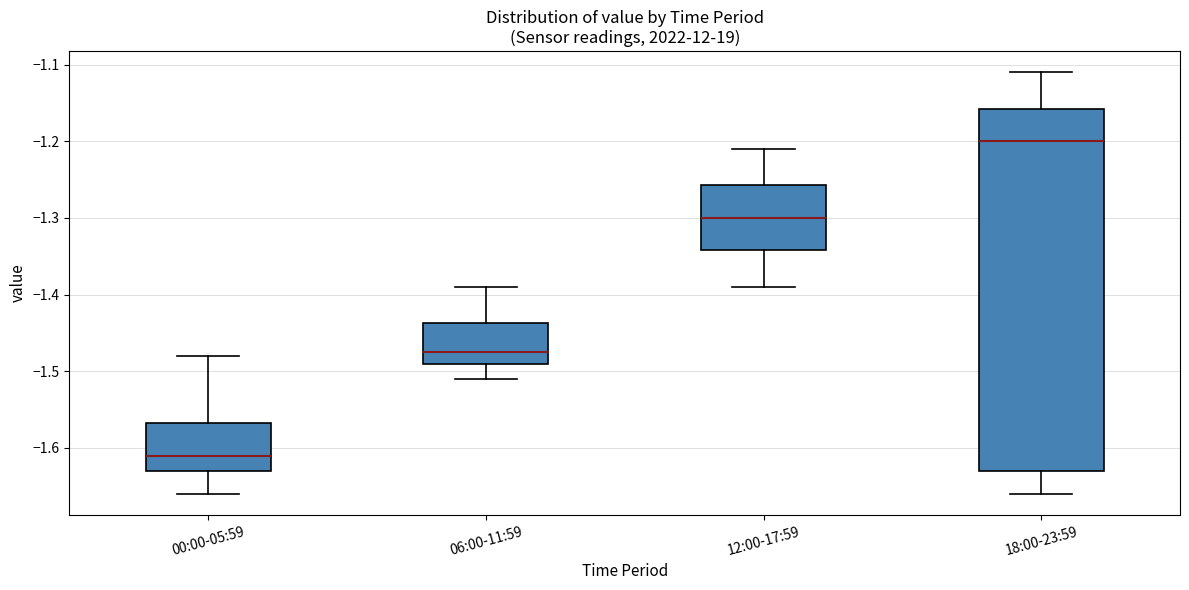

Comparing the boxes themselves (not the whiskers), which one is the tallest?

18:00-23:59